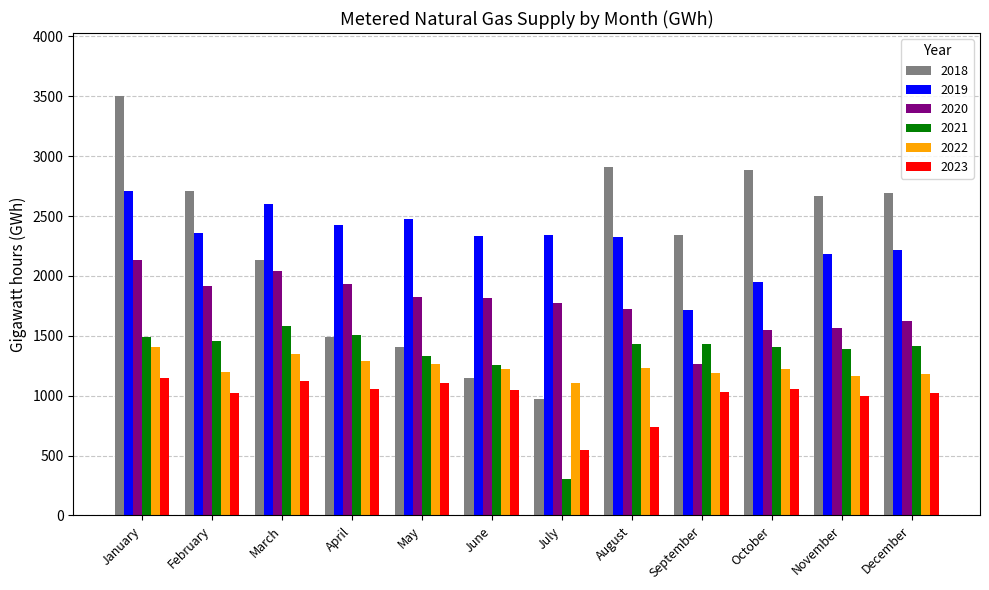

Which series has the largest total across all categories?

2019